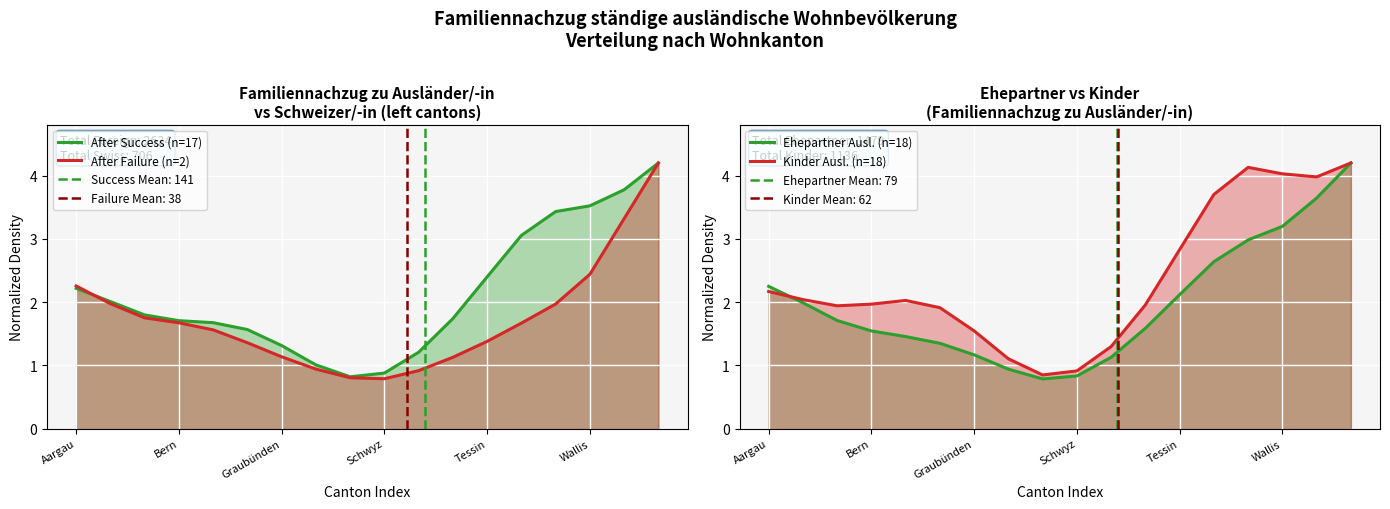

Which series changed the most between 7 and 8?

Kinder Ausl. (n=18)